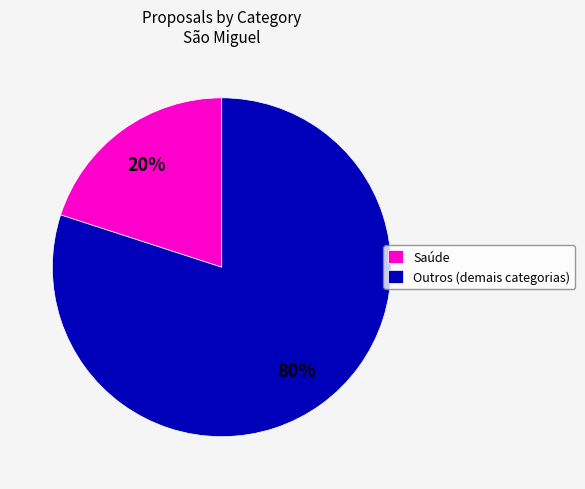

Rank the categories by value from highest to lowest.

Outros (demais categorias), Saúde